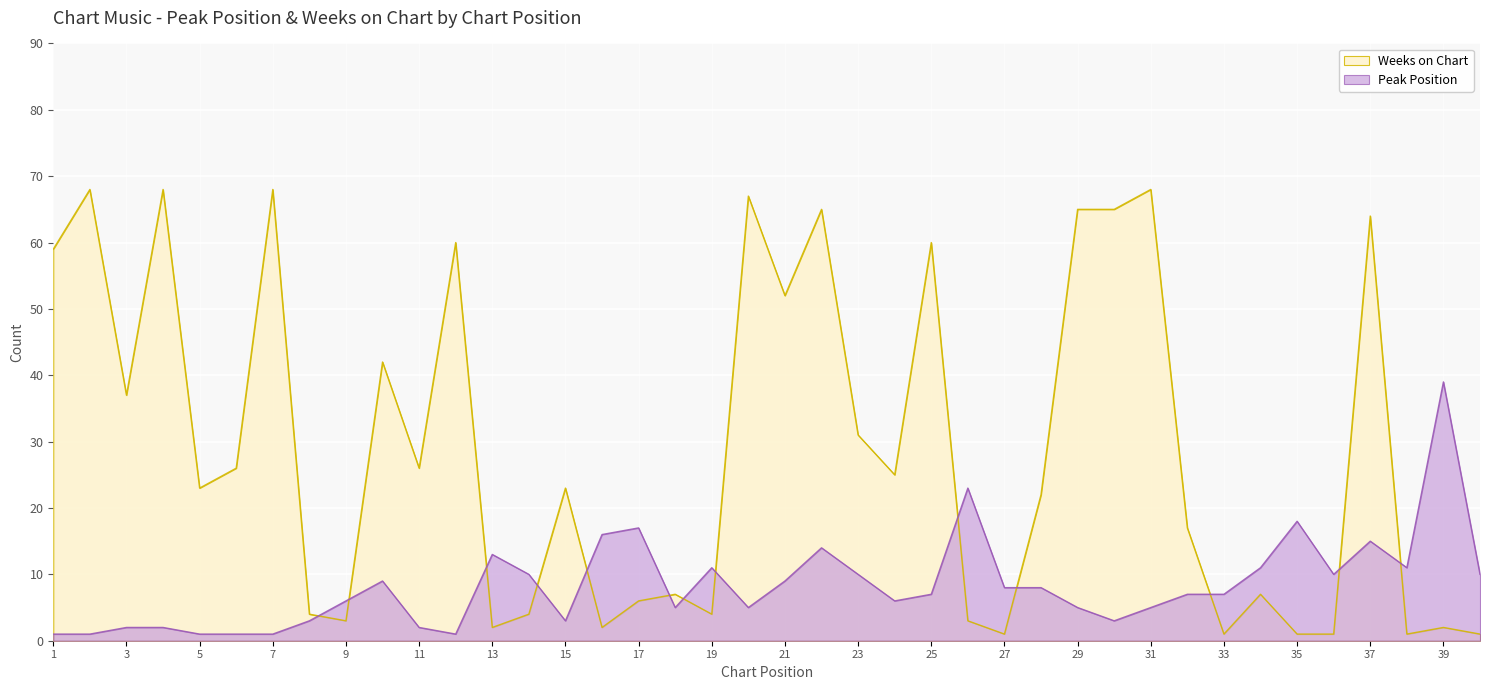

Which series changed the most between 4 and 26?

Weeks on Chart